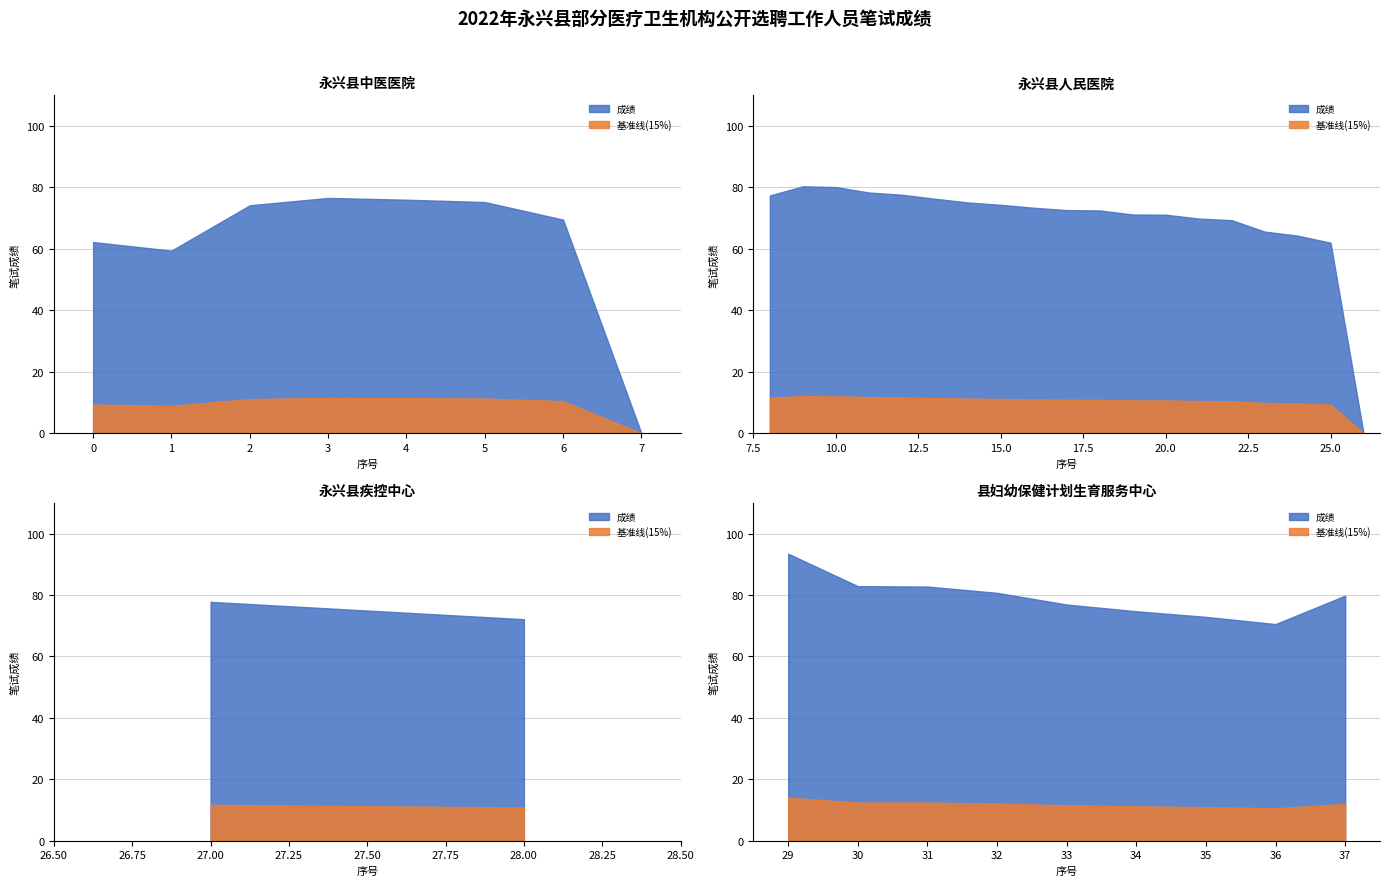

What is the average value of the 成绩 series?

70.3